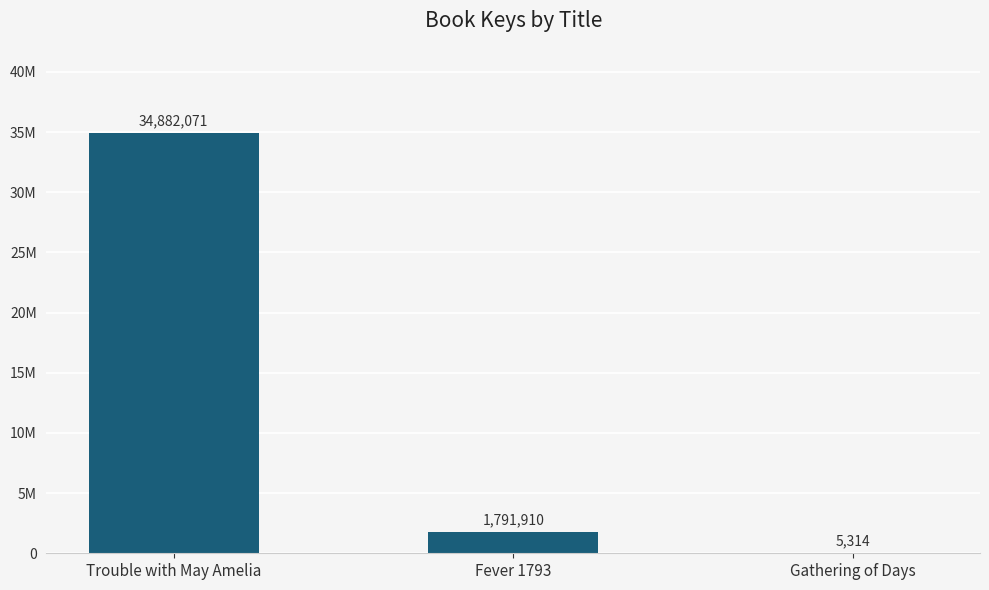

Reading left to right, what are all the values shown in this chart?

Trouble with May Amelia=34882071	Fever 1793=1791910	Gathering of Days=5314